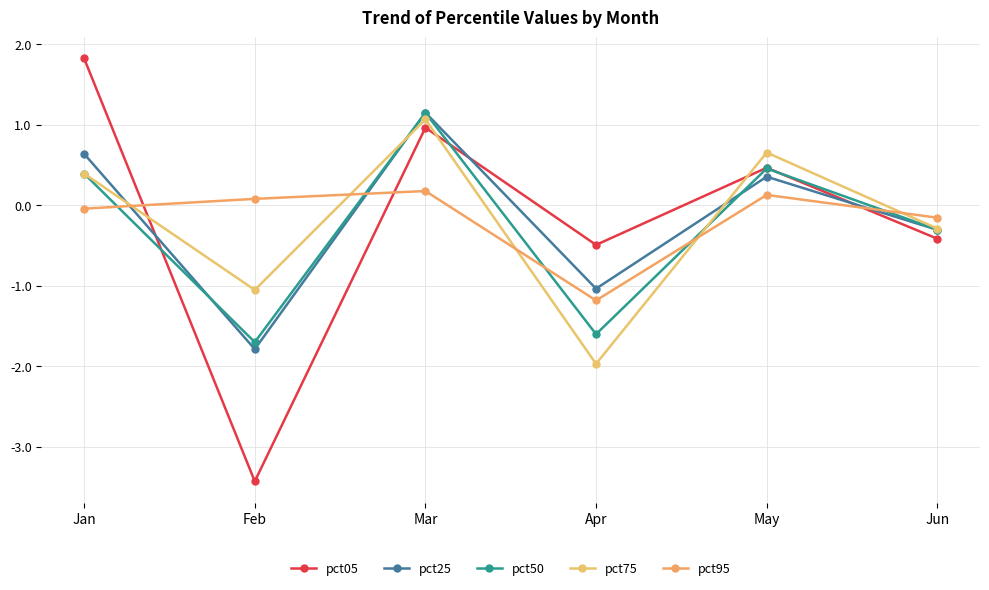

How many values in pct25 are below zero?

3